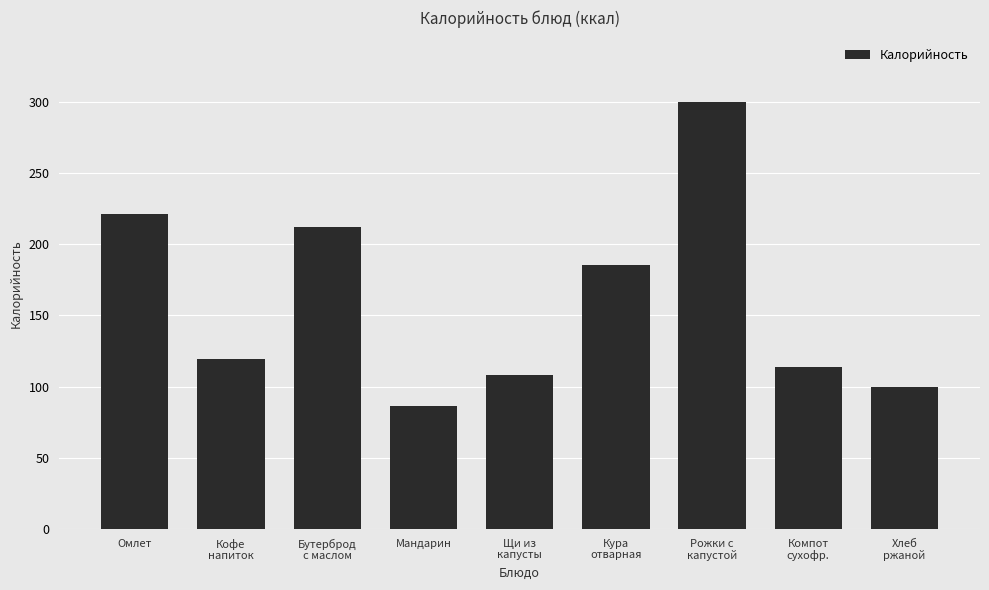

What is the difference between the maximum and minimum values?

214